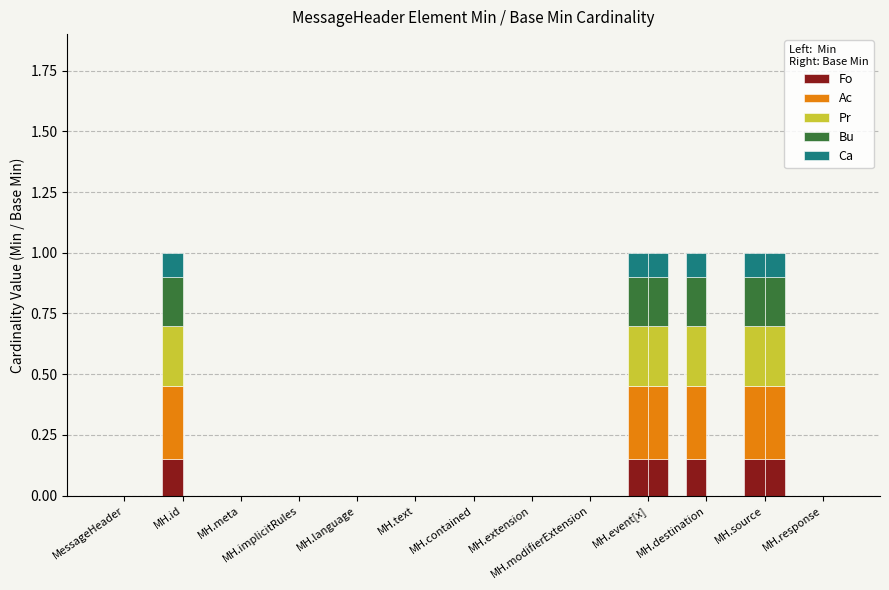

Reading left to right, extract all data points from this chart.

Fo: 0.0	0.1	0.0	0.0	0.0	0.0	0.0	0.0	0.0	0.1	0.1	0.1	0.0
Ac: 0.0	0.3	0.0	0.0	0.0	0.0	0.0	0.0	0.0	0.3	0.3	0.3	0.0
Pr: 0.0	0.2	0.0	0.0	0.0	0.0	0.0	0.0	0.0	0.2	0.2	0.2	0.0
Bu: 0.0	0.2	0.0	0.0	0.0	0.0	0.0	0.0	0.0	0.2	0.2	0.2	0.0
Ca: 0.0	0.1	0.0	0.0	0.0	0.0	0.0	0.0	0.0	0.1	0.1	0.1	0.0